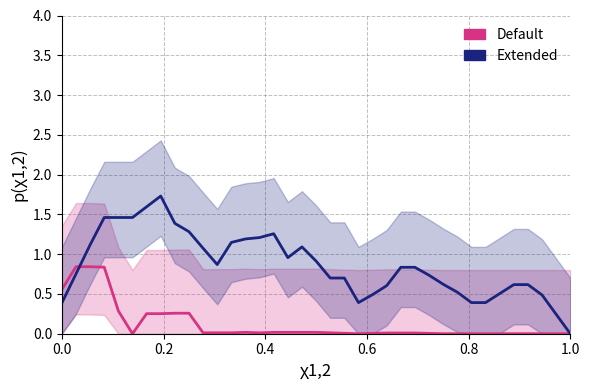

What is the highest value of the Extended series?

1.7